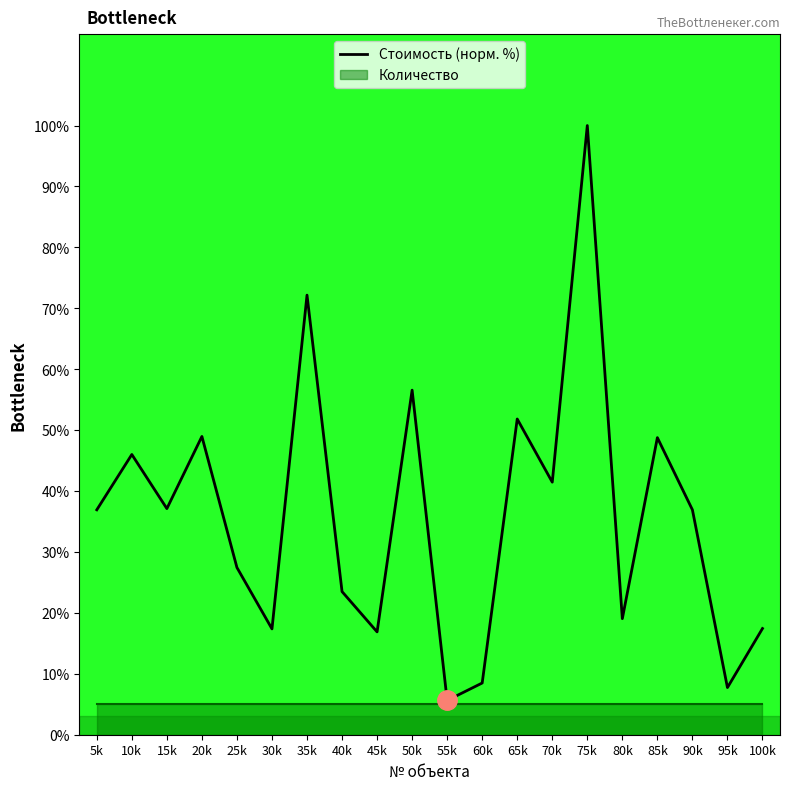

Which category has the highest value across all series?

75k